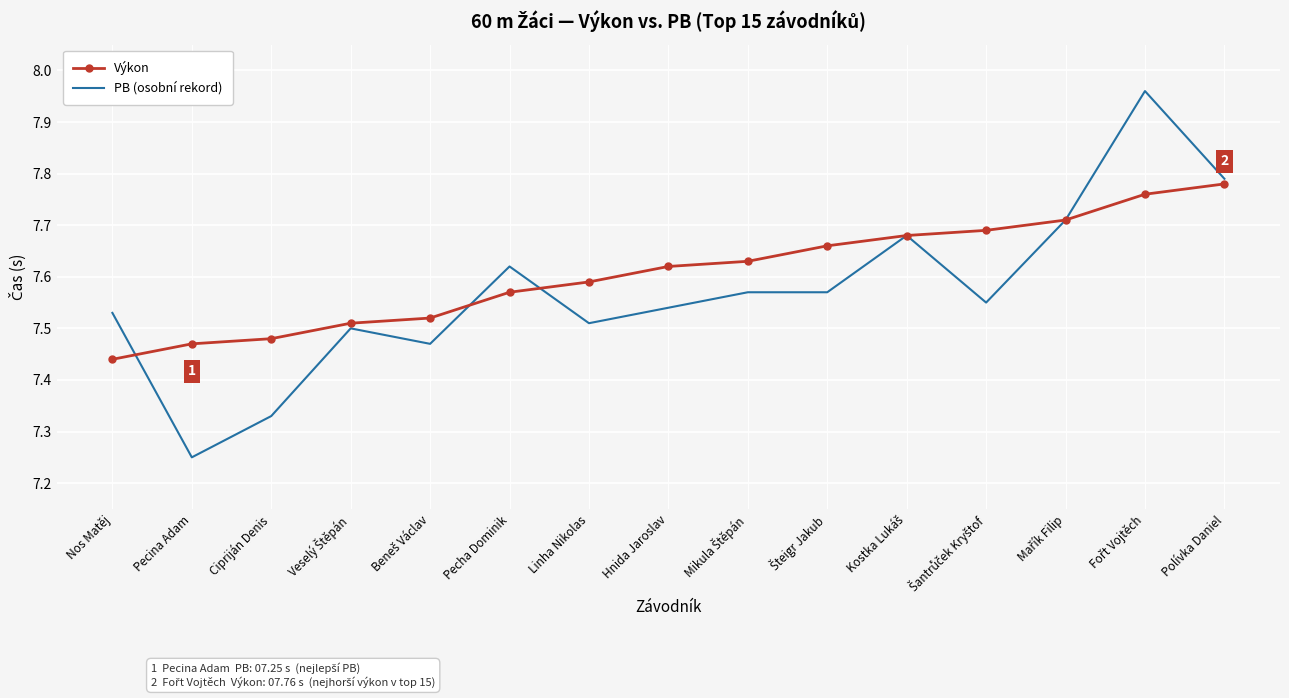

True or false: Výkon has a value of 3.9 at Cipriján Denis.

False